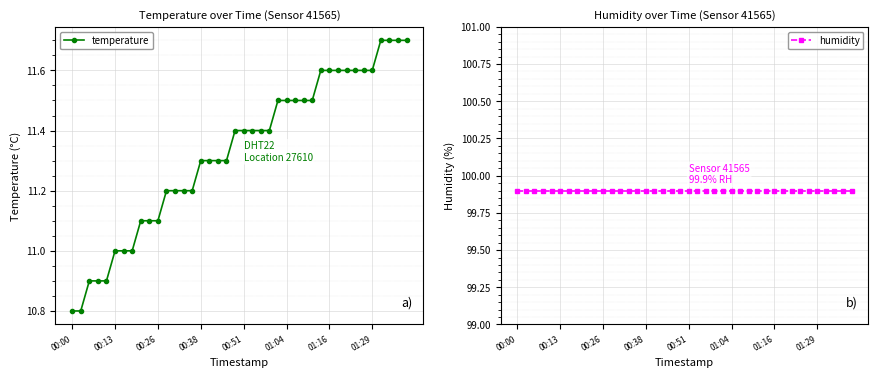

Reading left to right, what are all the values shown in this chart?

temperature: 10.8	10.8	10.9	10.9	10.9	11.0	11.0	11.0	11.1	11.1	11.1	11.2	11.2	11.2	11.2	11.3	11.3	11.3	11.3	11.4	11.4	11.4	11.4	11.4	11.5	11.5	11.5	11.5	11.5	11.6	11.6	11.6	11.6	11.6	11.6	11.6	11.7	11.7	11.7	11.7
humidity: 99.9	99.9	99.9	99.9	99.9	99.9	99.9	99.9	99.9	99.9	99.9	99.9	99.9	99.9	99.9	99.9	99.9	99.9	99.9	99.9	99.9	99.9	99.9	99.9	99.9	99.9	99.9	99.9	99.9	99.9	99.9	99.9	99.9	99.9	99.9	99.9	99.9	99.9	99.9	99.9